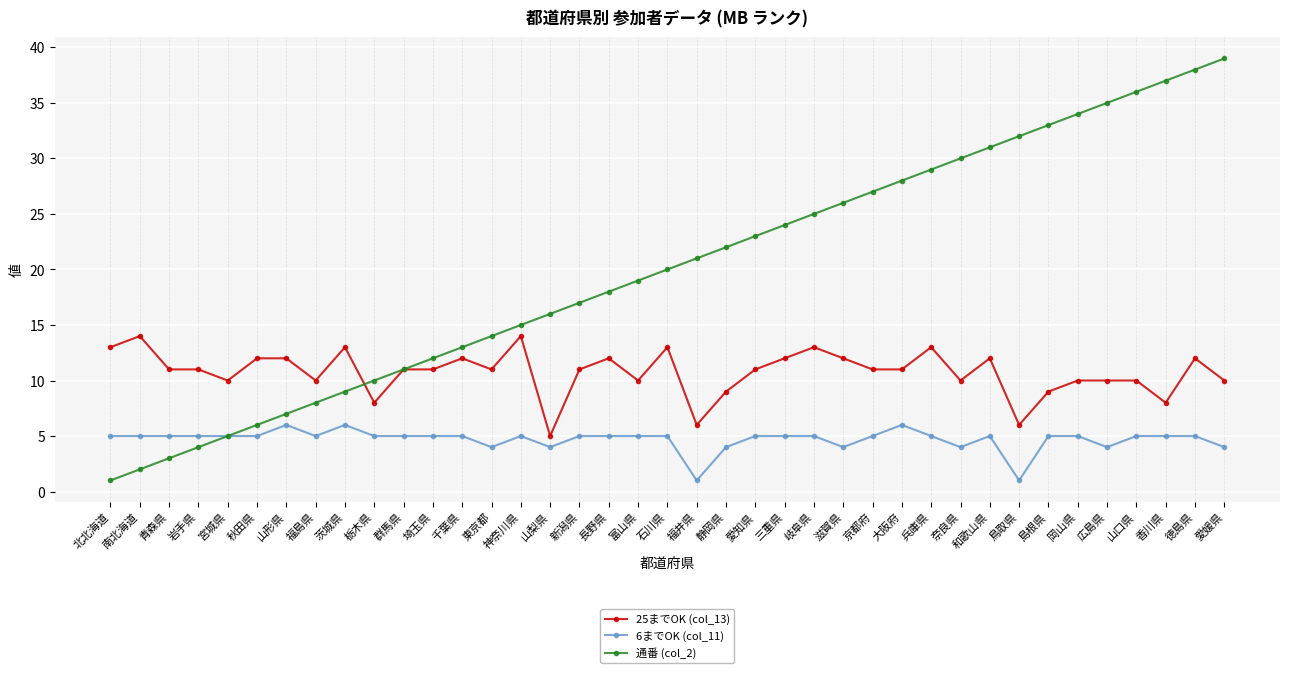

What is the value of the 通番 (col_2) point at the 22nd from the left?

22